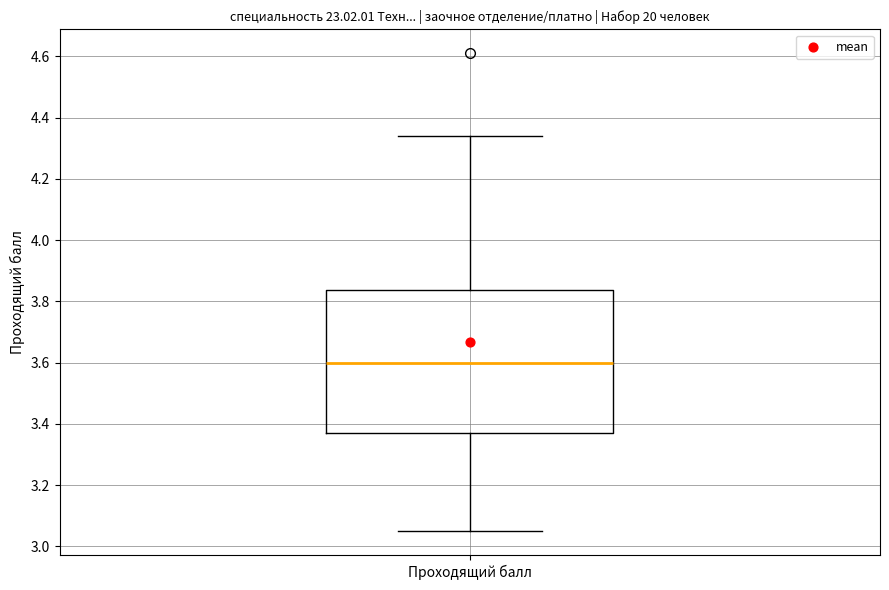

Where does the upper whisker of the box for Проходящий балл end on the y-axis? The values are not printed on the chart, so give them approximately, as read against the axis.

4.34